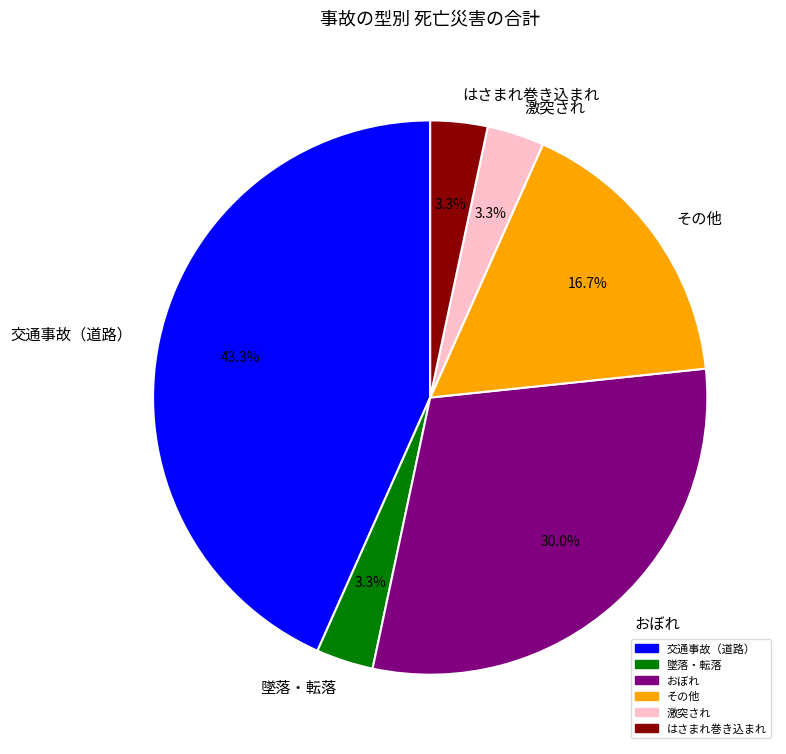

The 墜落・転落 slice represents 3% of the pie. True or false?

True